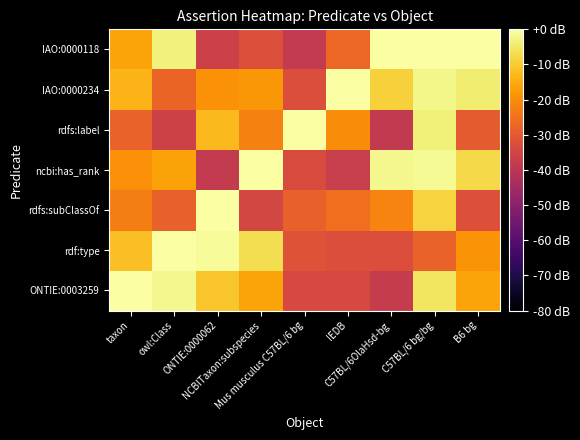

What is the difference between the highest and lowest values at Mus musculus C57BL/6 bg?

38.2